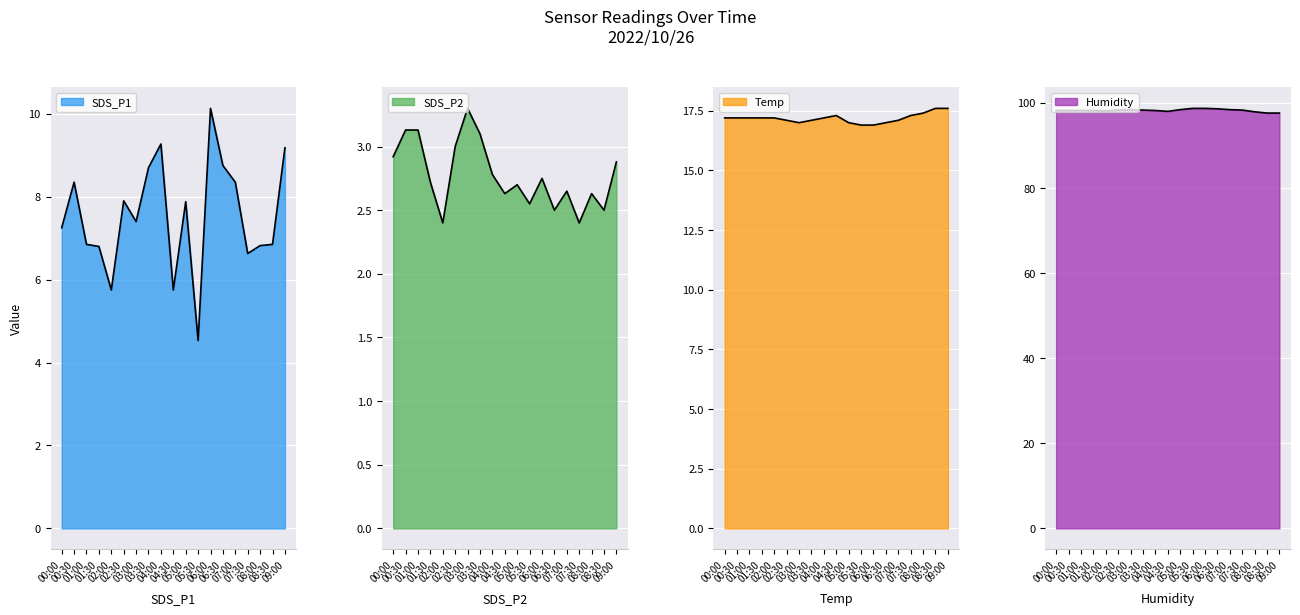

Reading left to right, extract all data points from this chart.

SDS_P1: 00:00=7.2	00:30=8.3	01:00=6.8	01:30=6.8	02:00=5.8	02:30=7.9	03:00=7.4	03:30=8.7	04:00=9.3	04:30=5.8	05:00=7.9	05:30=4.5	06:00=10.1	06:30=8.8	07:00=8.3	07:30=6.6	08:00=6.8	08:30=6.8	09:00=9.2
SDS_P2: 00:00=2.9	00:30=3.1	01:00=3.1	01:30=2.7	02:00=2.4	02:30=3.0	03:00=3.3	03:30=3.1	04:00=2.8	04:30=2.6	05:00=2.7	05:30=2.5	06:00=2.8	06:30=2.5	07:00=2.6	07:30=2.4	08:00=2.6	08:30=2.5	09:00=2.9
Temp: 00:00=17.2	00:30=17.2	01:00=17.2	01:30=17.2	02:00=17.2	02:30=17.1	03:00=17.0	03:30=17.1	04:00=17.2	04:30=17.3	05:00=17.0	05:30=16.9	06:00=16.9	06:30=17.0	07:00=17.1	07:30=17.3	08:00=17.4	08:30=17.6	09:00=17.6
Humidity: 00:00=98.2	00:30=98.2	01:00=98.2	01:30=98.2	02:00=98.1	02:30=98.3	03:00=98.4	03:30=98.3	04:00=98.2	04:30=98.0	05:00=98.4	05:30=98.7	06:00=98.7	06:30=98.6	07:00=98.4	07:30=98.3	08:00=97.9	08:30=97.6	09:00=97.6